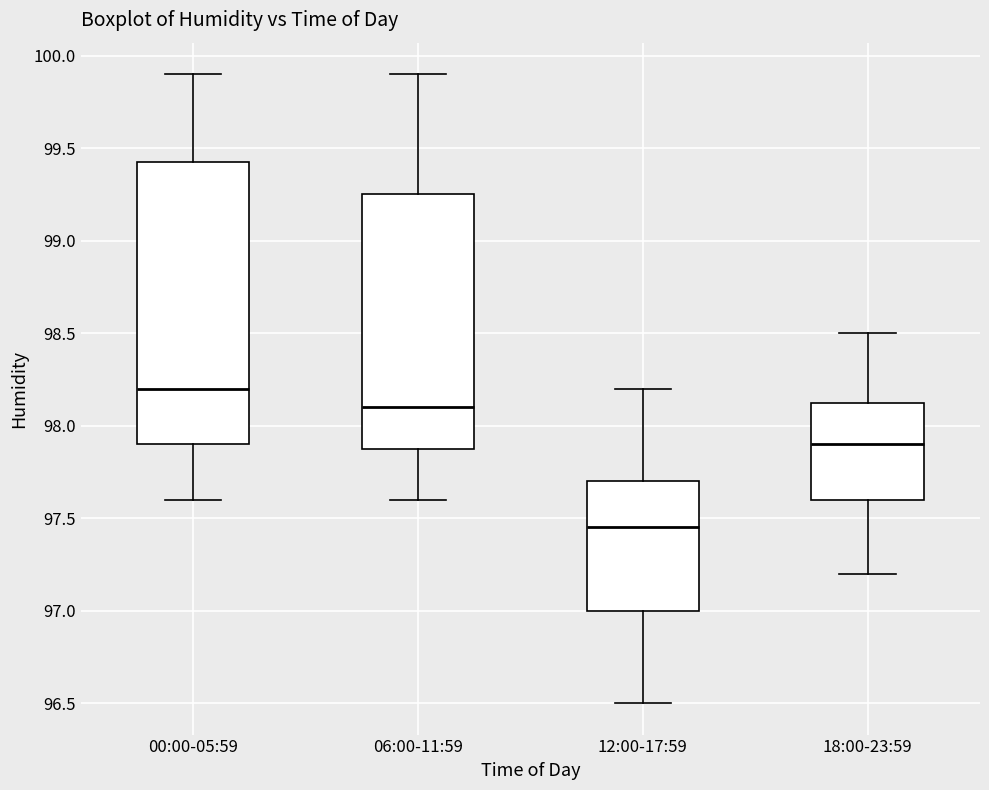

Reading left to right, transcribe this box plot: for each box, give where its median line is, the range the box spans, and where its two whiskers end, as read against the y-axis. The values are not printed on the chart, so give them approximately, as read against the axis.

00:00-05:59: median 98.20, box 97.90 to 99.45, whiskers 97.60 to 99.90
06:00-11:59: median 98.10, box 97.90 to 99.25, whiskers 97.60 to 99.90
12:00-17:59: median 97.45, box 97.00 to 97.70, whiskers 96.50 to 98.20
18:00-23:59: median 97.90, box 97.60 to 98.15, whiskers 97.20 to 98.50